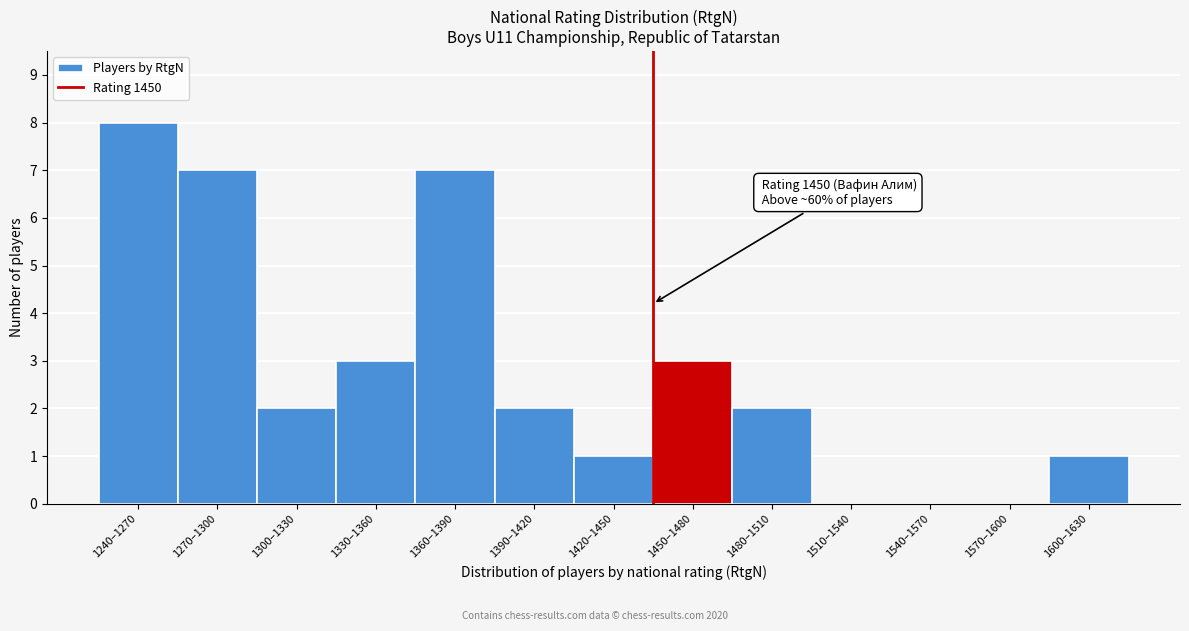

Reading left to right, what are all the values shown in this chart?

1240–1270=8	1270–1300=7	1300–1330=2	1330–1360=3	1360–1390=7	1390–1420=2	1420–1450=1	1450–1480=3	1480–1510=2	1510–1540=0	1540–1570=0	1570–1600=0	1600–1630=1